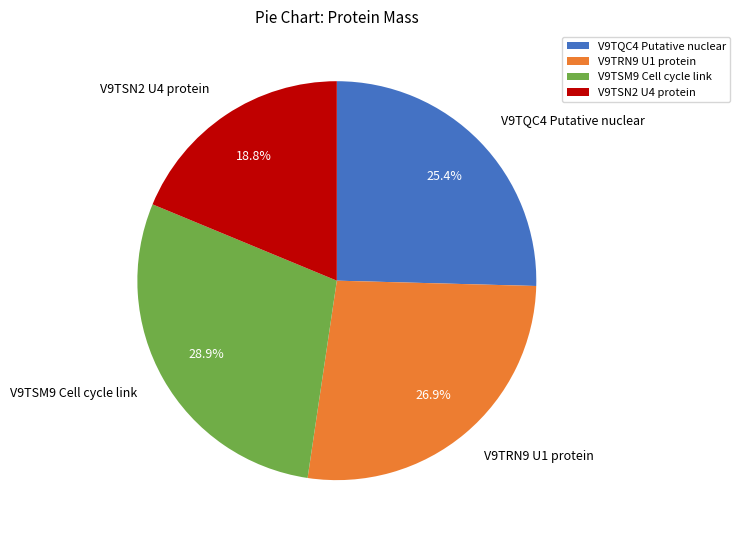

Between V9TRN9 U1 protein and V9TSN2 U4 protein, which is larger?

V9TRN9 U1 protein